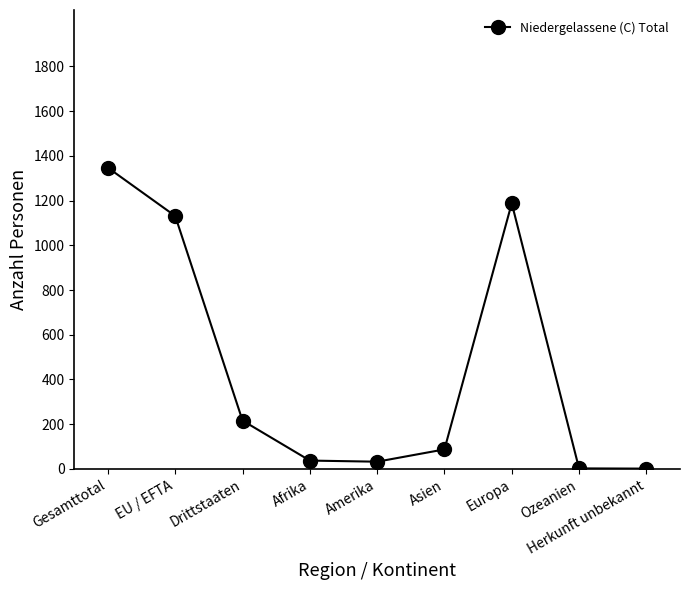

What is the sum of the values at EU / EFTA and Europa?

2319